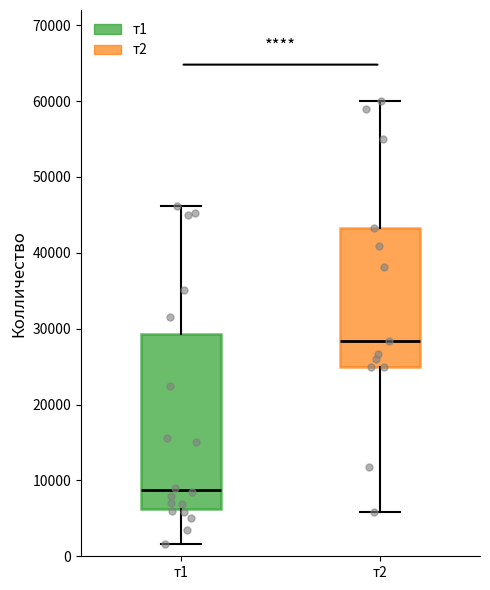

Reading left to right, transcribe this box plot: for each box, give where its median line is, the range the box spans, and where its two whiskers end, as read against the y-axis. The values are not printed on the chart, so give them approximately, as read against the axis.

т1: median 9000, box 6000 to 29000, whiskers 2000 to 46000
т2: median 28000, box 25000 to 43000, whiskers 6000 to 60000